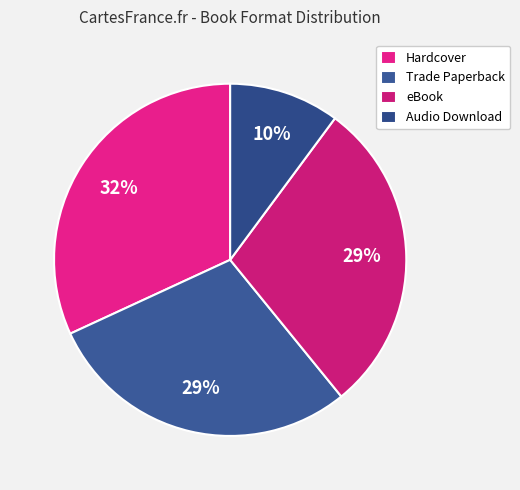

Is Hardcover the majority of the pie?

No